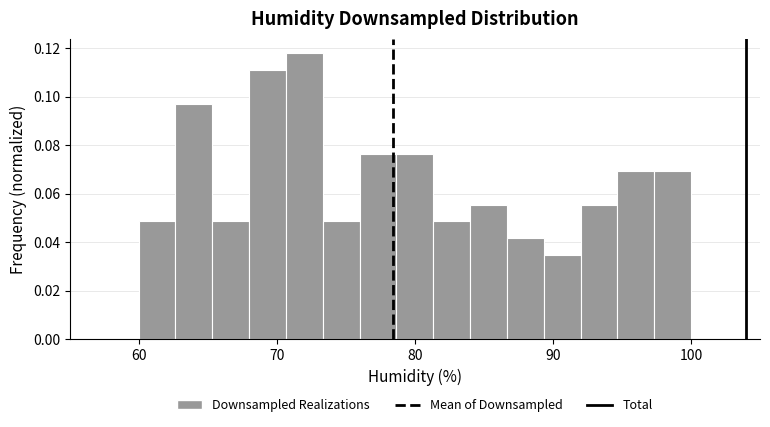

Read against the x-axis, roughly where is the centre of the tallest bar?

72